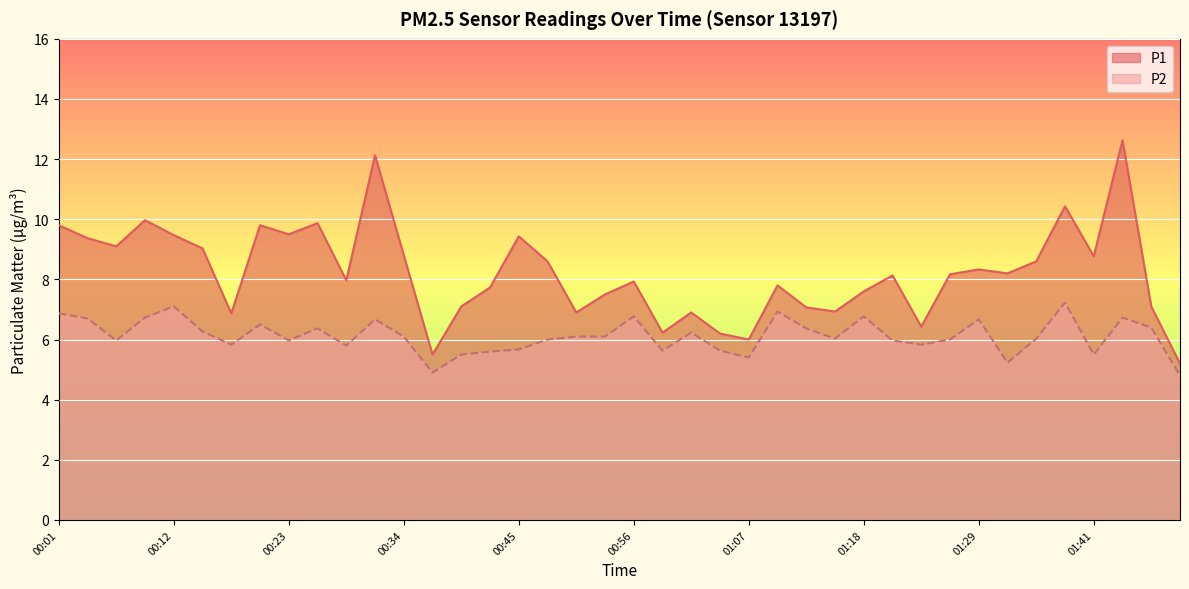

What is the label of the 40th point from the left?

01:49